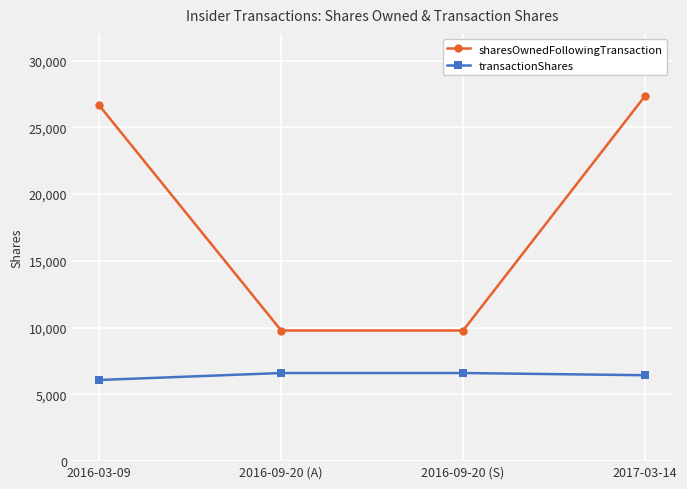

List the series in order of their overall mean, highest first.

sharesOwnedFollowingTransaction, transactionShares